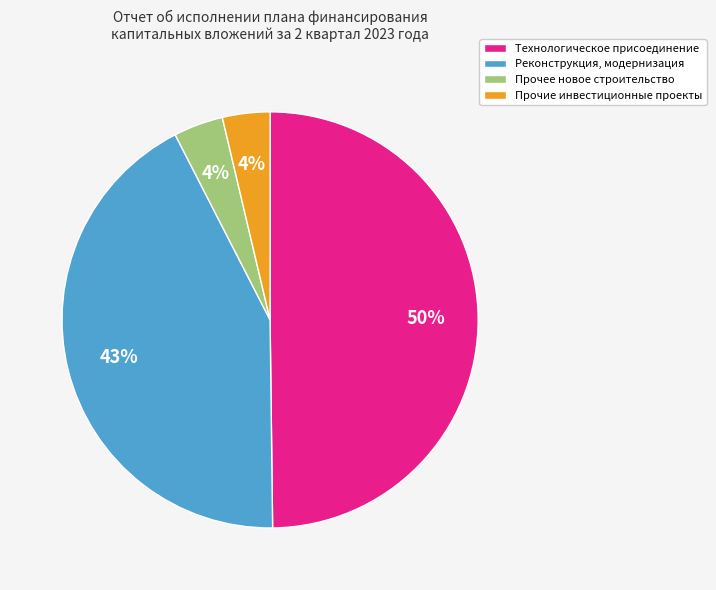

Which has a higher value, Прочее новое строительство or Технологическое присоединение?

Технологическое присоединение